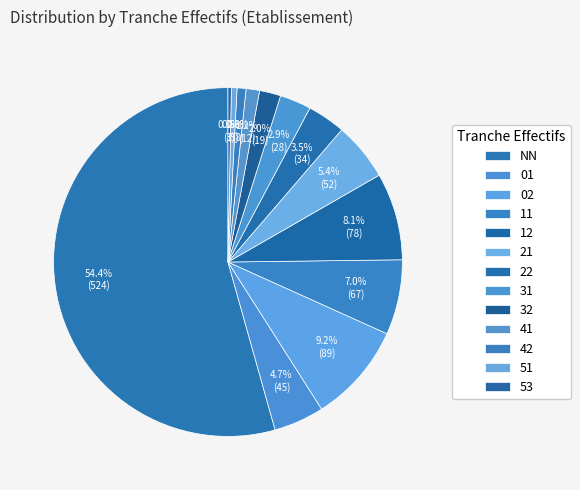

Which slice is the smallest?

53